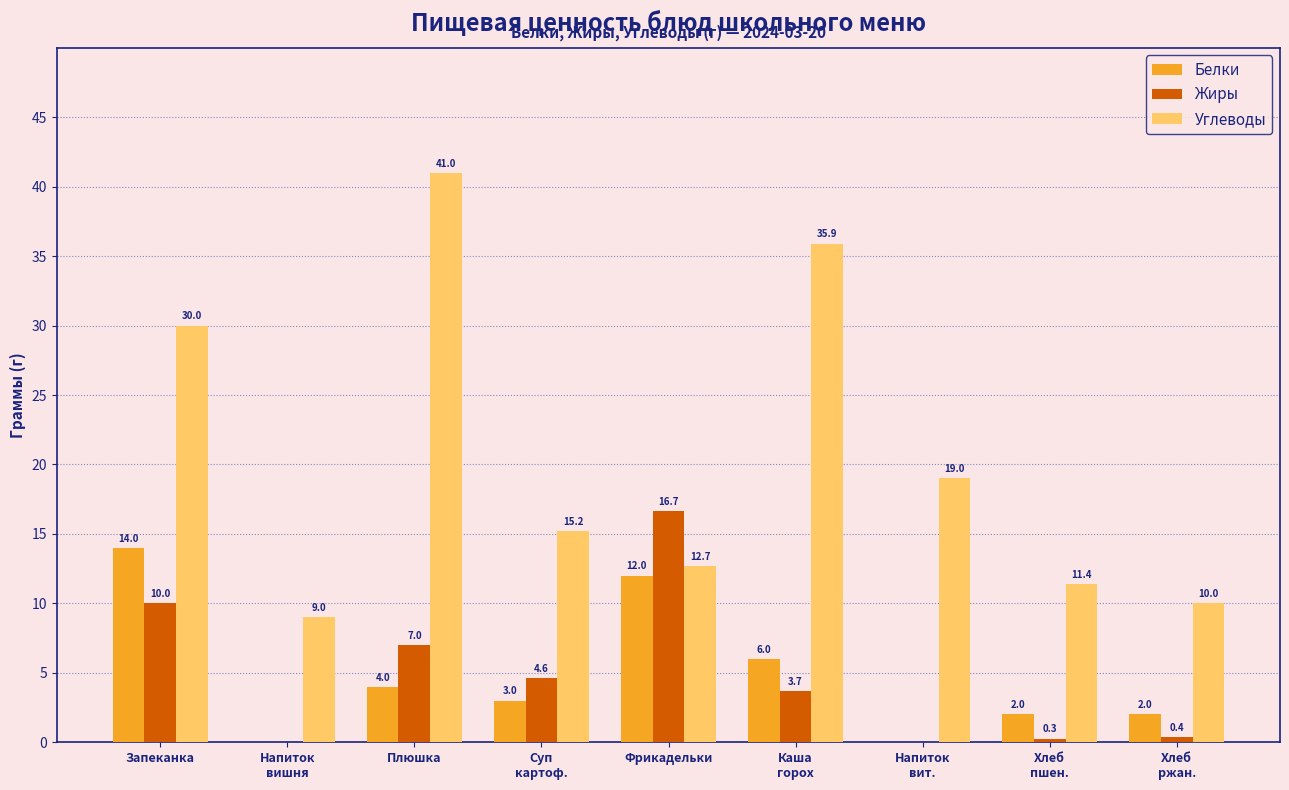

Which series has the largest range (max minus min)?

Углеводы